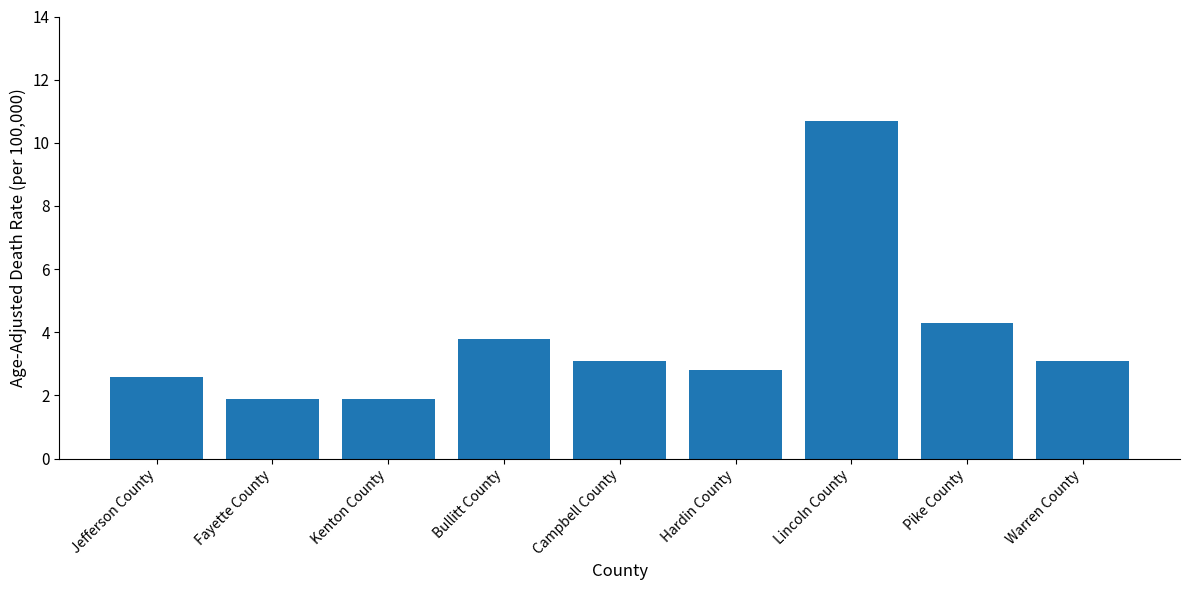

True or false: the data shows 3.8 at Bullitt County.

True